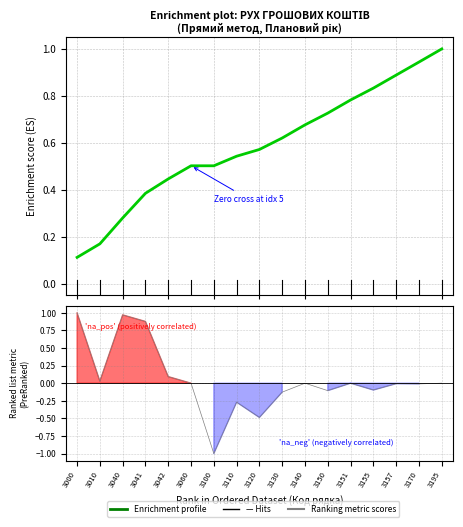

Is the value of Enrichment profile at 3010 greater than the value of Ranking metric scores at 3110?

Yes